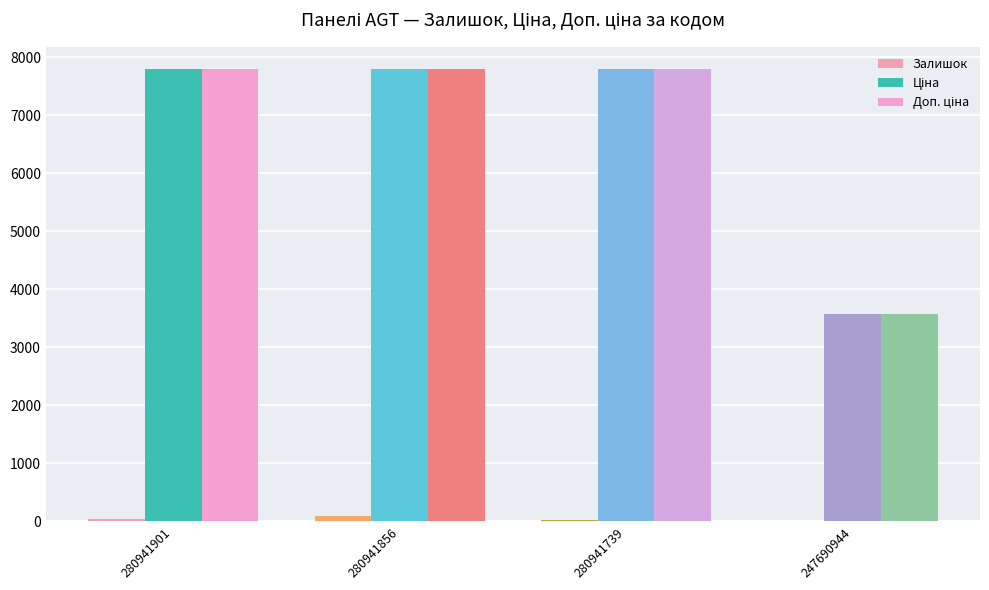

What is the total value across all series at 280941739?

15606.9